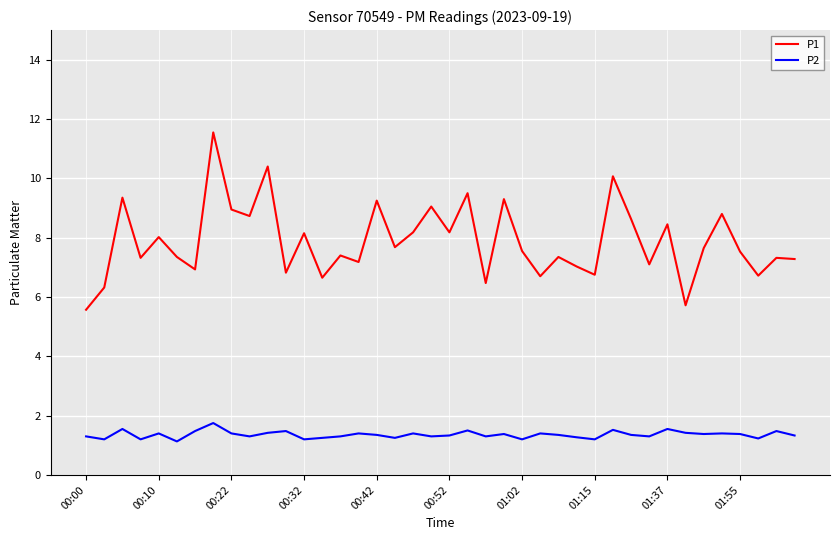

Which series has the largest range (max minus min)?

P1